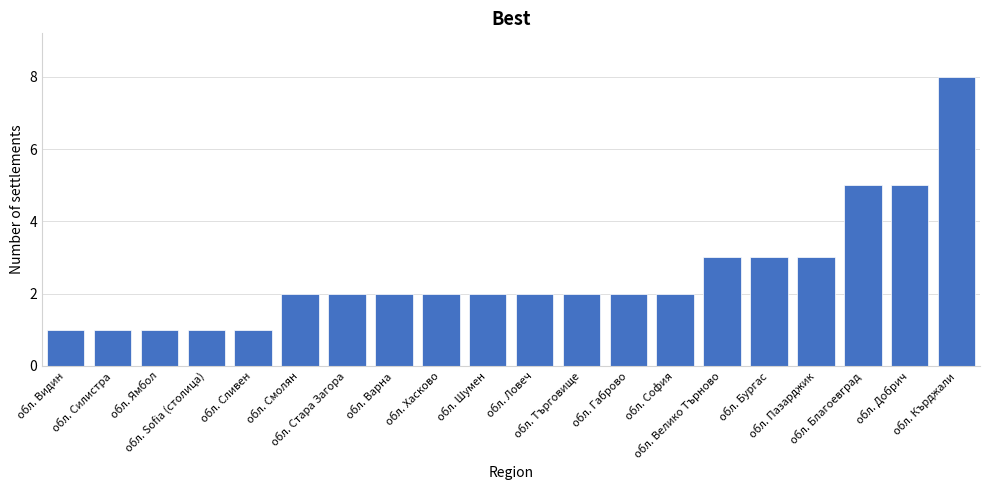

Is it true that the value at обл. Шумен is 3?

False